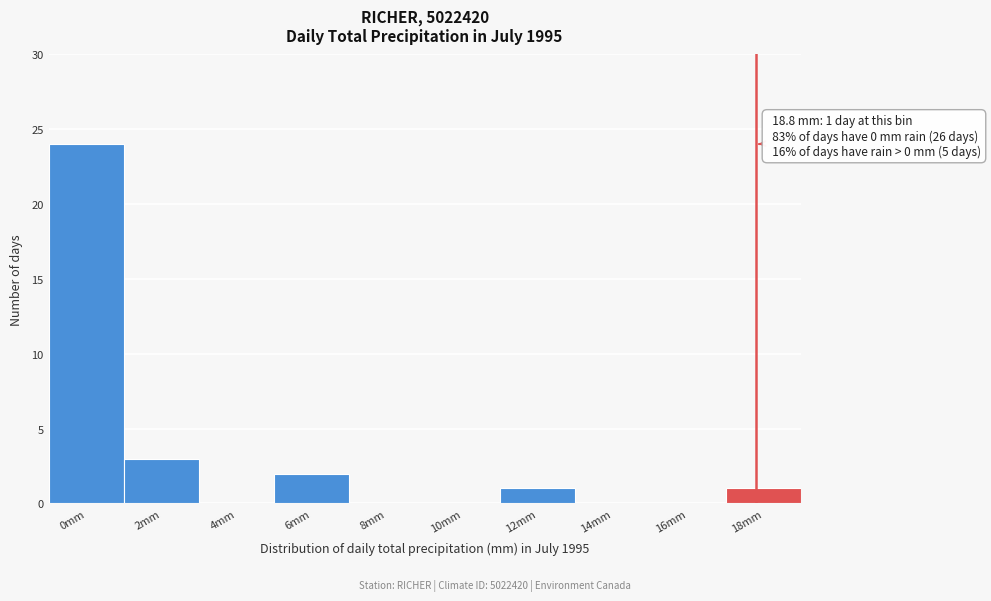

Reading left to right, extract all data points from this chart.

0mm=24	2mm=3	4mm=0	6mm=2	8mm=0	10mm=0	12mm=1	14mm=0	16mm=0	18mm=1